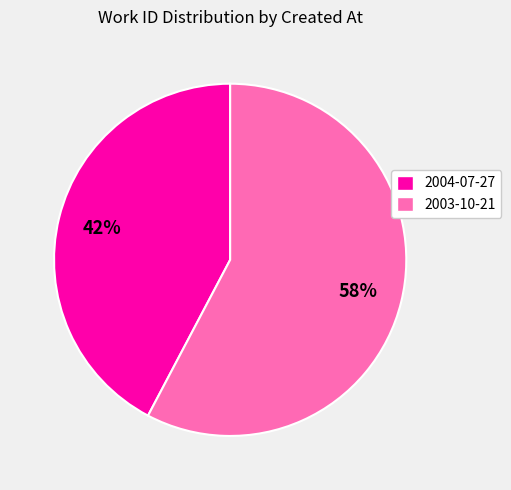

Do 2003-10-21 and 2004-07-27 together represent more than half of the pie?

Yes